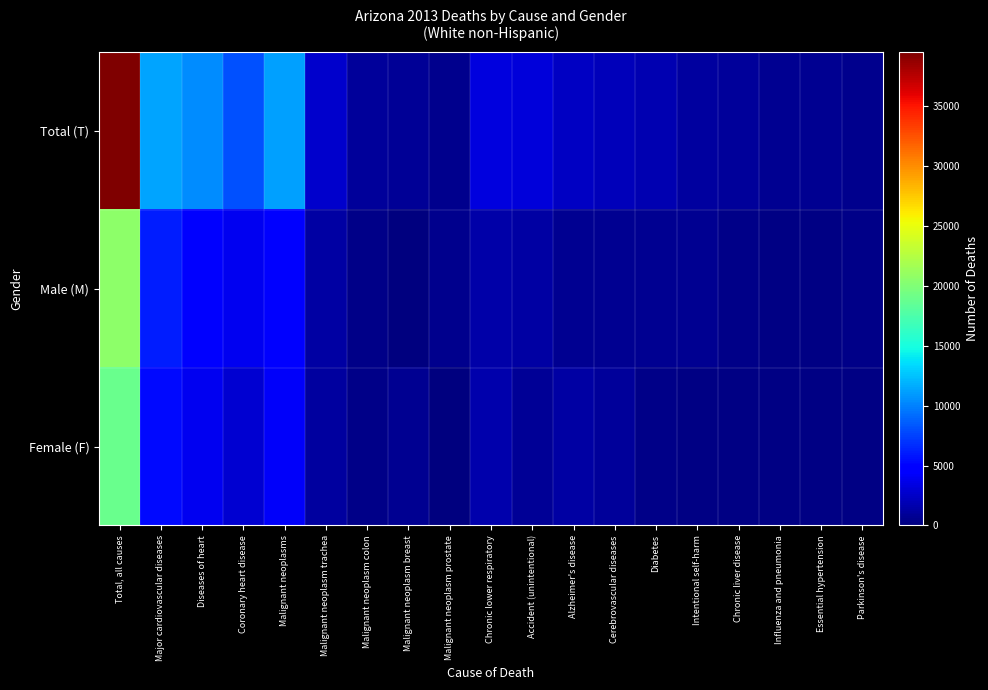

At how many categories does at least one series exceed 14502?

1